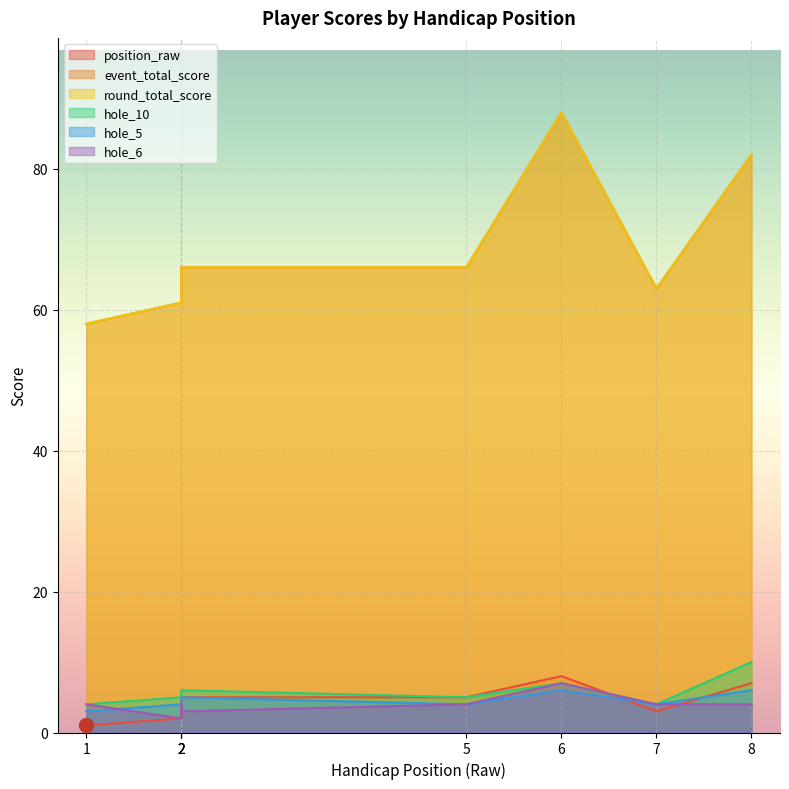

Where does the position_raw series first go above 5?

6